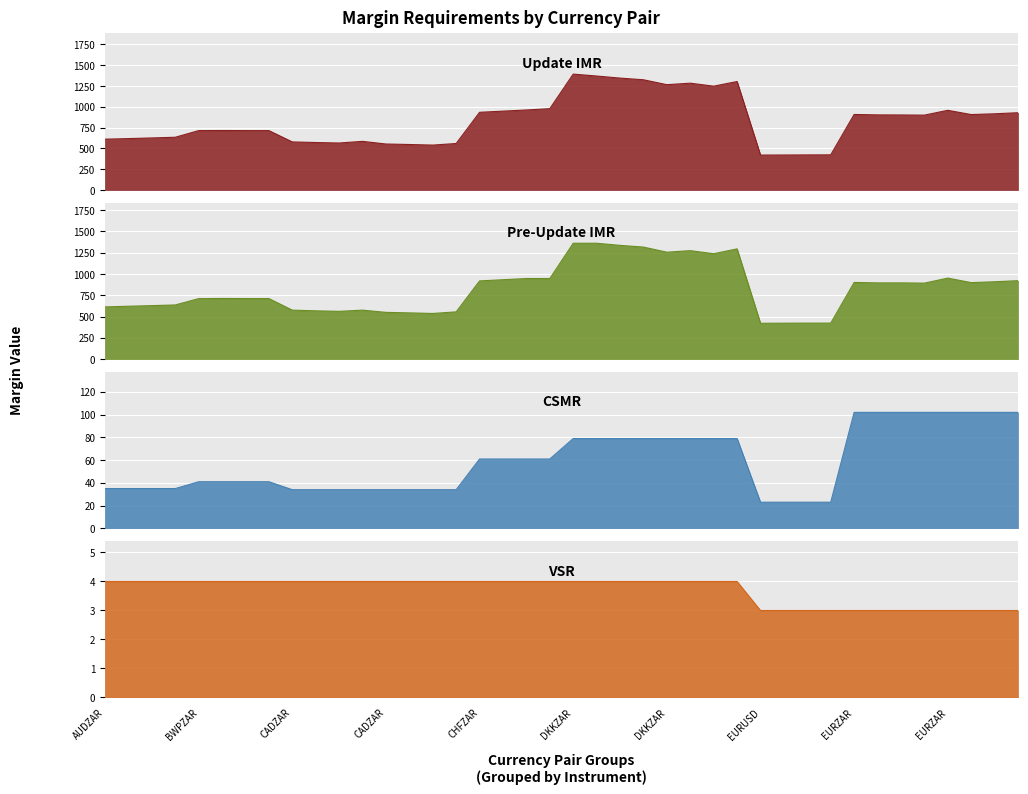

Which series changed the most between CADZAR and EURUSD?

Update IMR